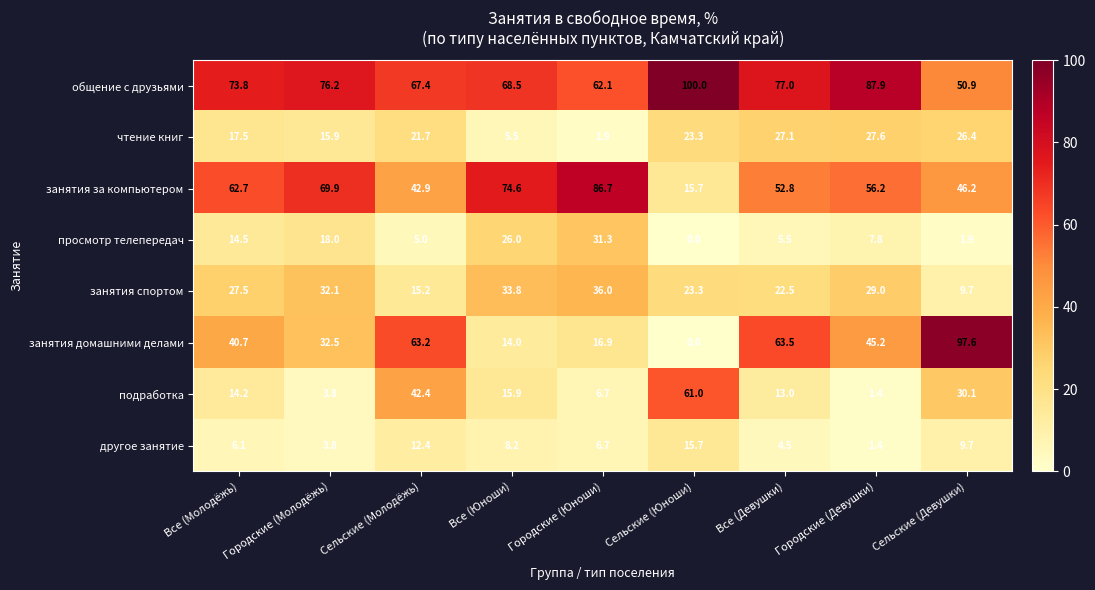

What is the maximum value shown in the chart?

100.0